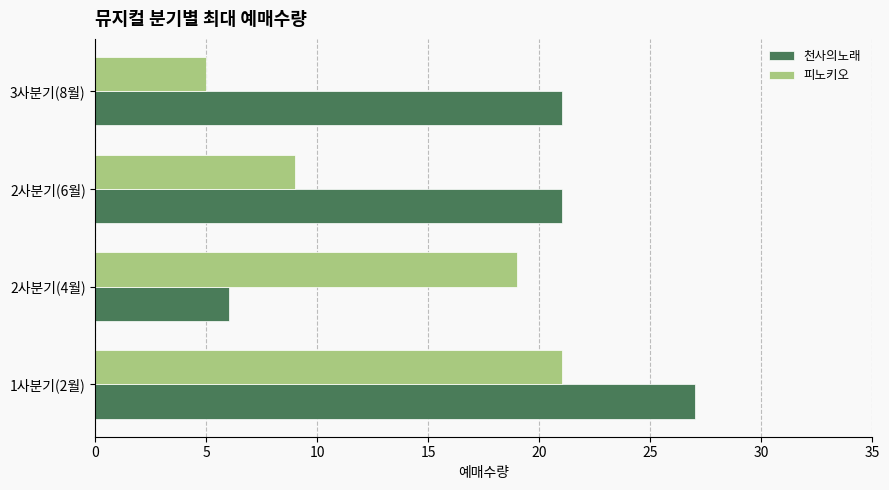

What is the average value of the 피노키오 series?

14